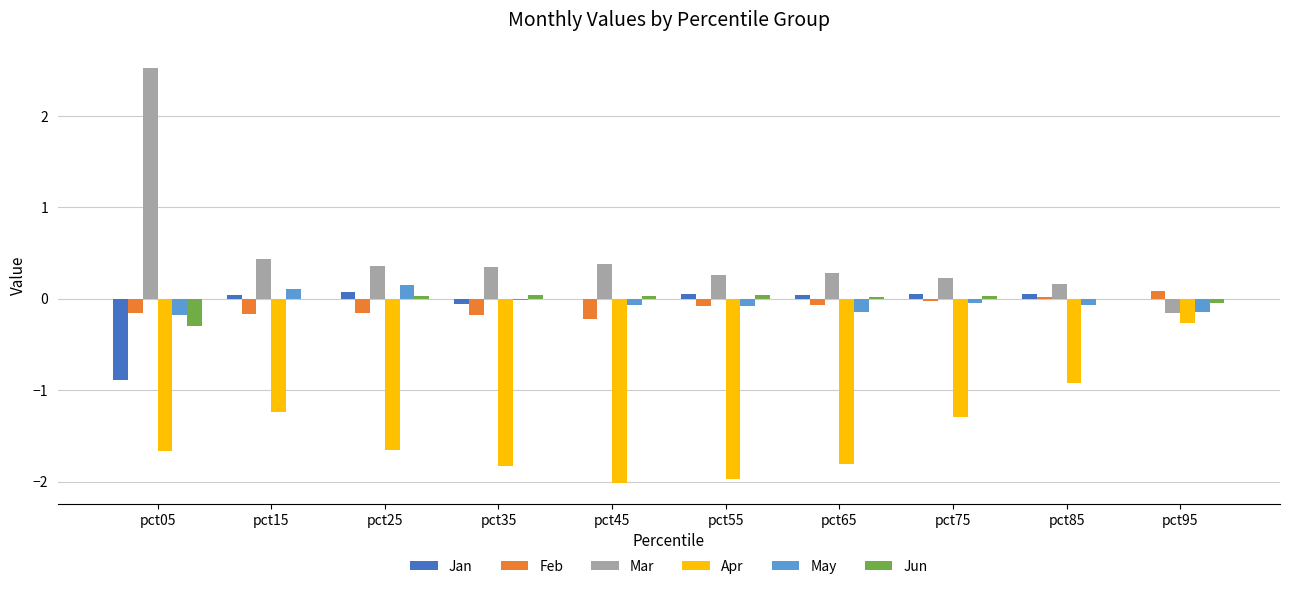

True or false: Jan has a value of 0.0 at pct15.

True